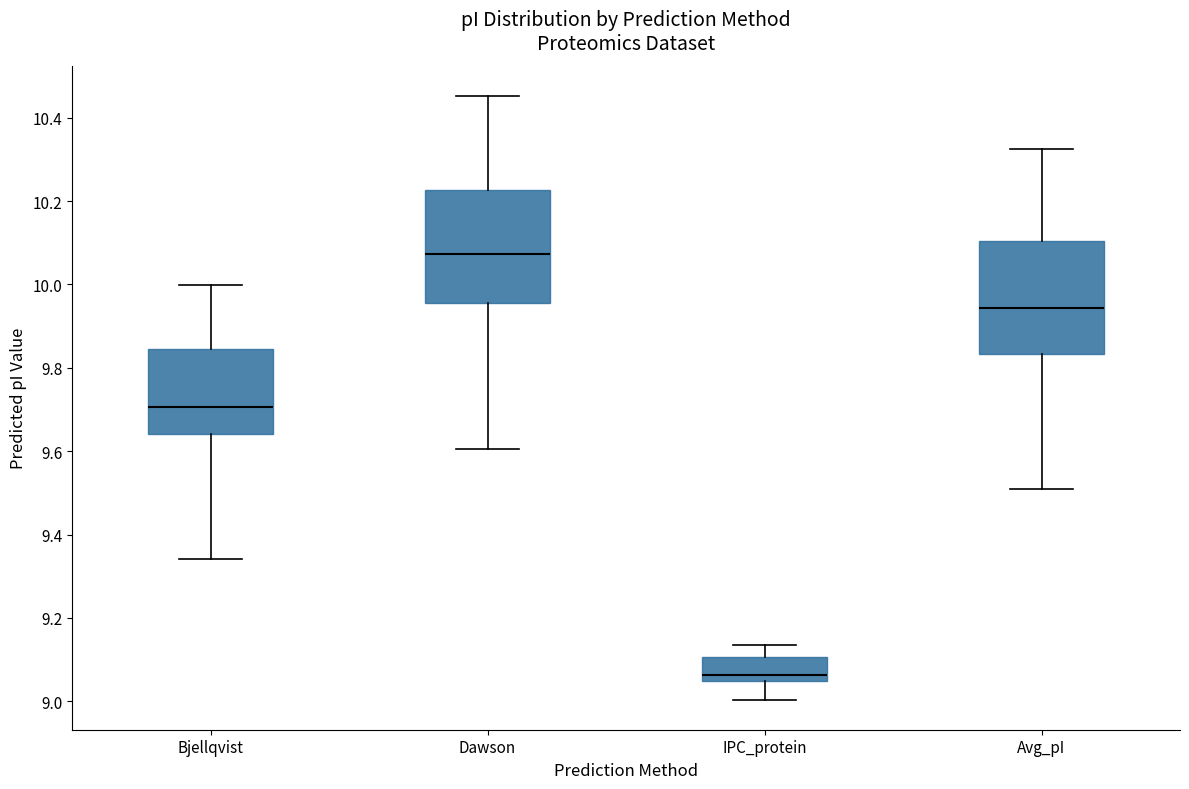

Reading left to right, transcribe this box plot: for each box, give where its median line is, the range the box spans, and where its two whiskers end, as read against the y-axis. The values are not printed on the chart, so give them approximately, as read against the axis.

Bjellqvist: median 9.70, box 9.64 to 9.84, whiskers 9.34 to 10.00
Dawson: median 10.08, box 9.96 to 10.22, whiskers 9.60 to 10.46
IPC_protein: median 9.06, box 9.04 to 9.10, whiskers 9.00 to 9.14
Avg_pI: median 9.94, box 9.84 to 10.10, whiskers 9.50 to 10.32